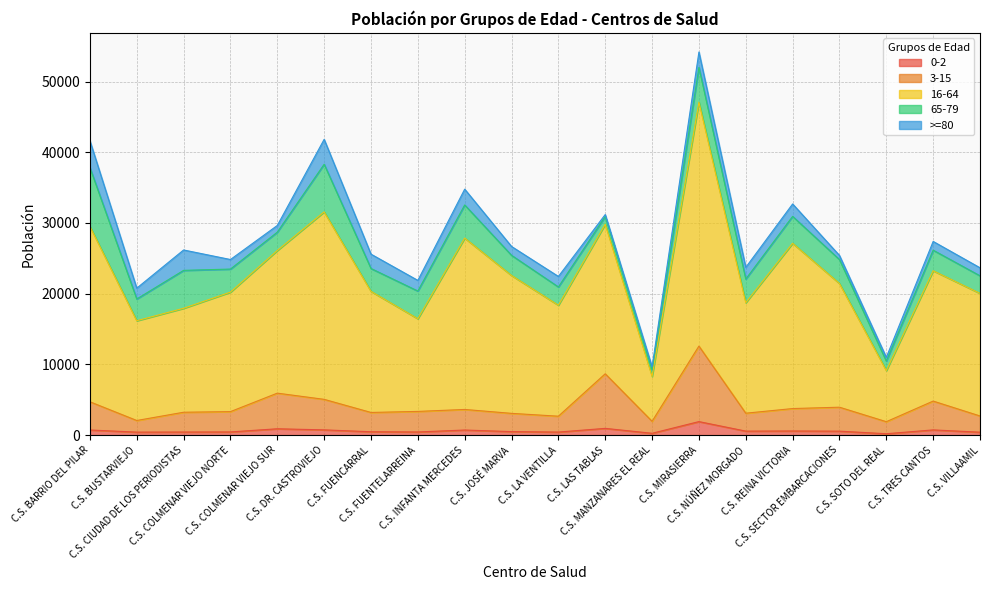

Does the chart display data point markers on the line(s)?

No